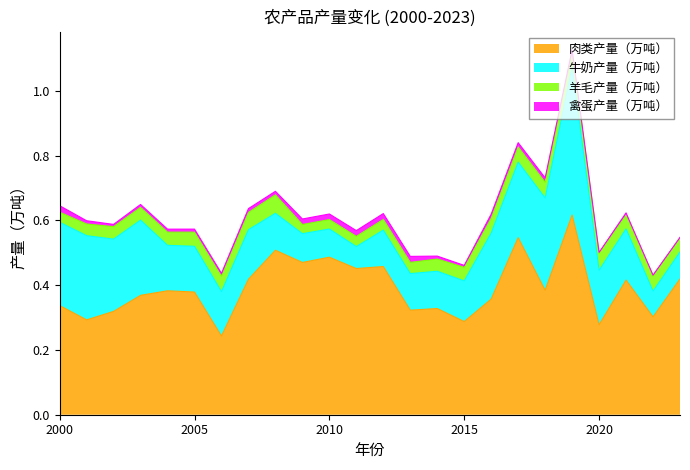

True or false: 肉类产量（万吨） and 羊毛产量（万吨） cross at least once.

False